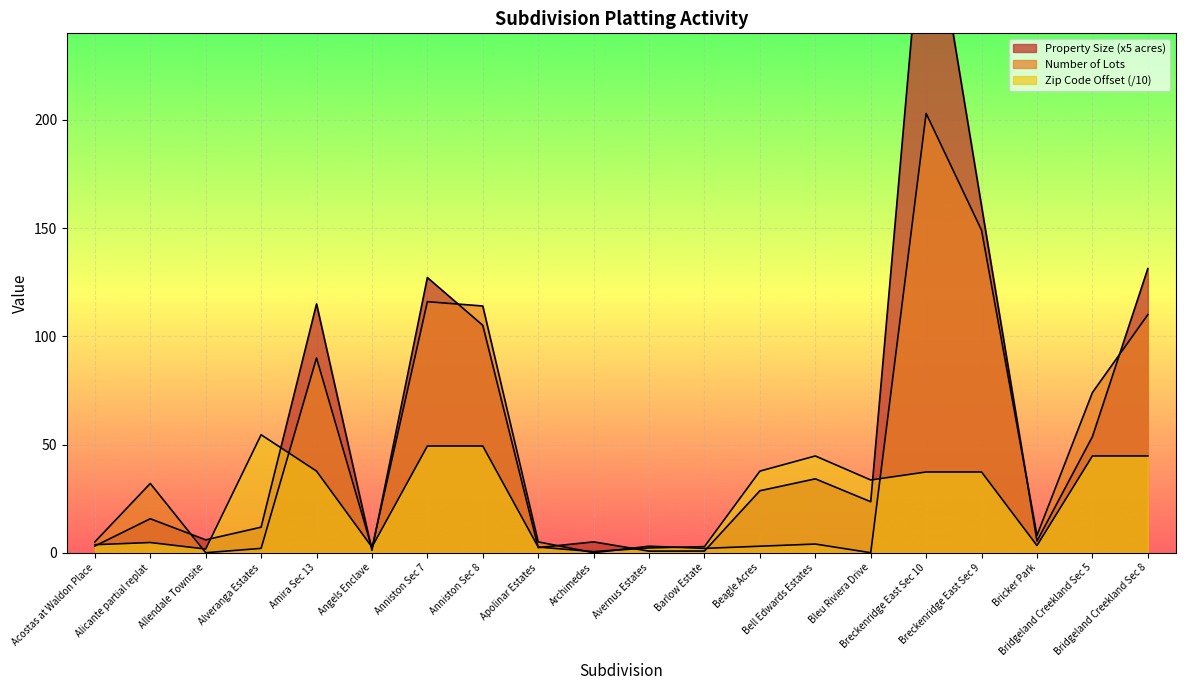

Read the Zip Code value at Avernus Estates.

2.2